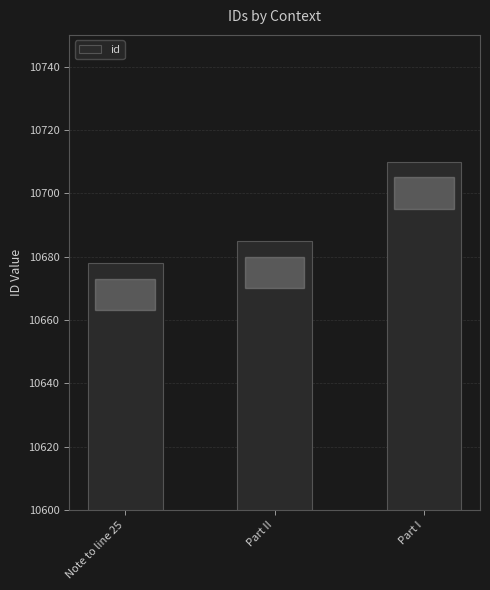

What is the label of the 1st bar from the left?

Note to line 25